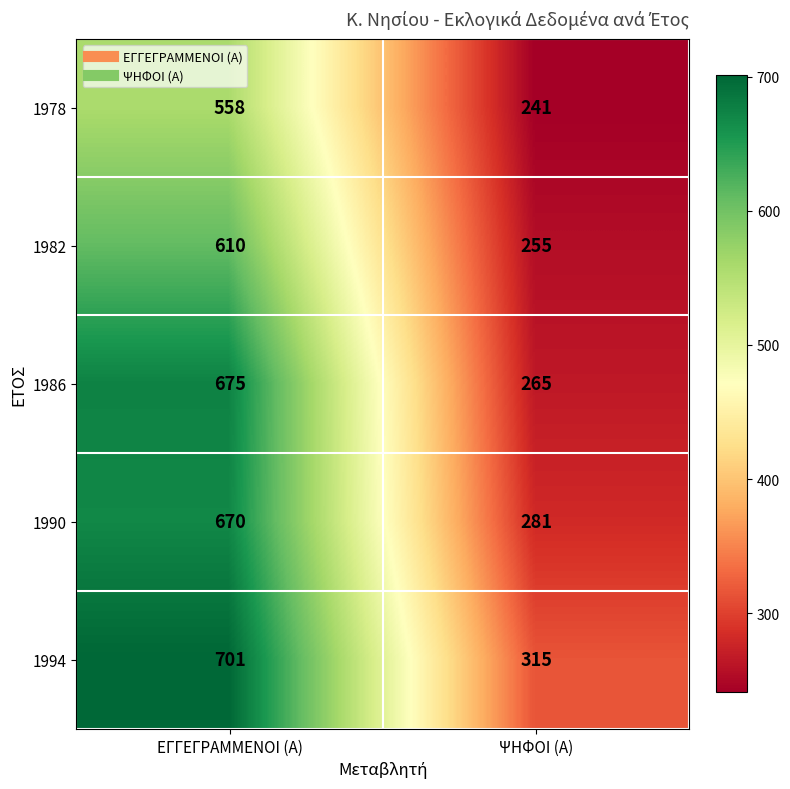

What is the difference between the highest and lowest values at ΕΓΓΕΓΡΑΜΜΕΝΟΙ (Α)?

143